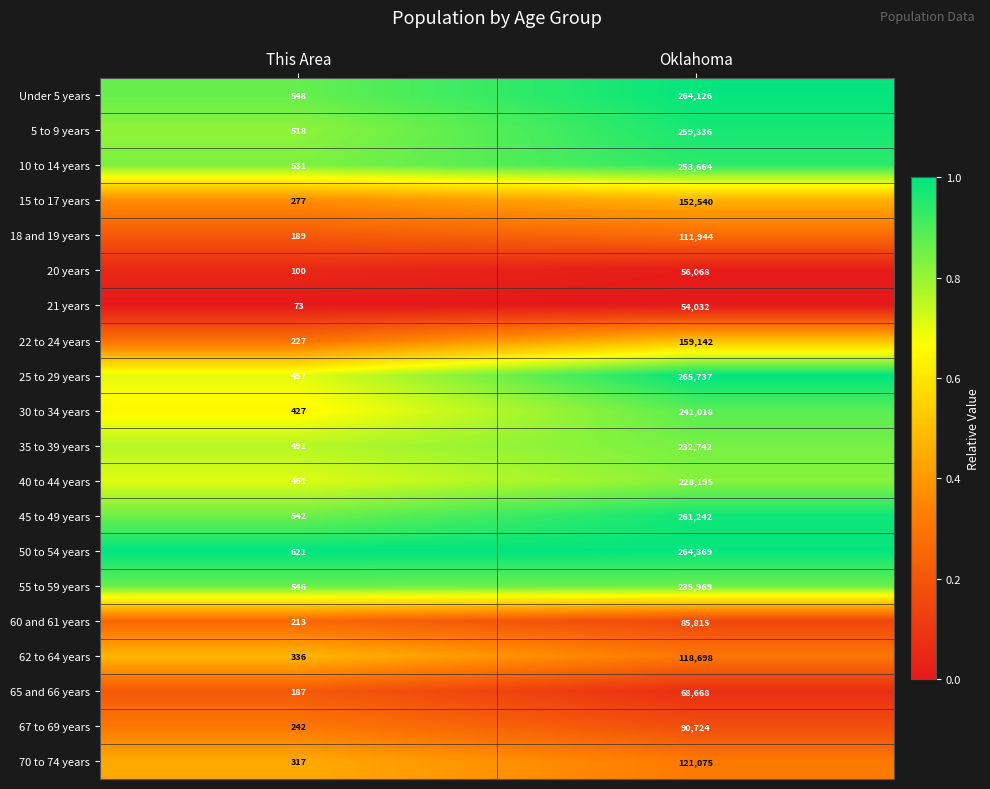

Is the value of 30 to 34 years at Oklahoma greater than the value of 5 to 9 years at This Area?

Yes